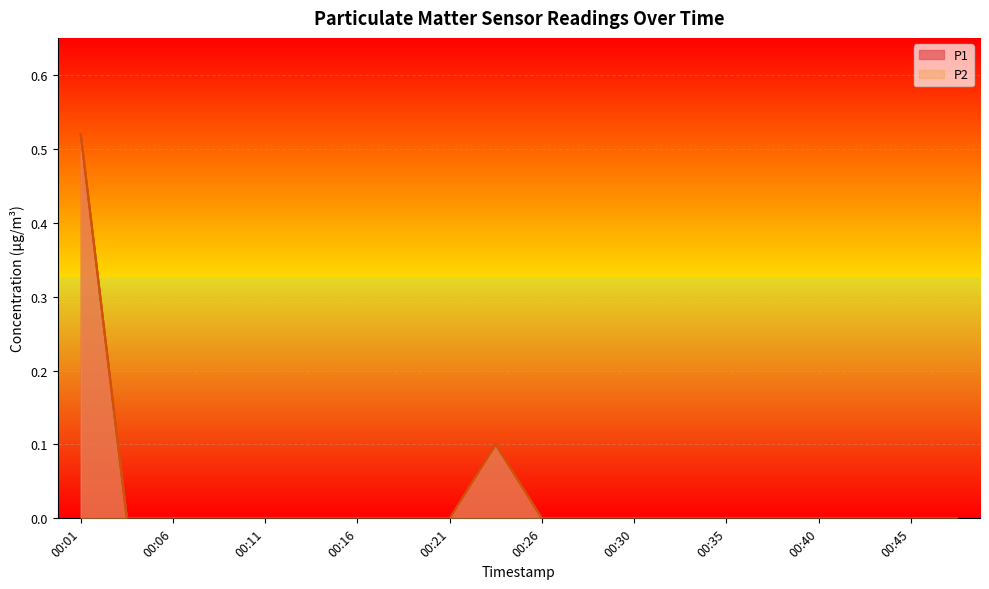

Count the P1 values in the range 0 to 1.

20